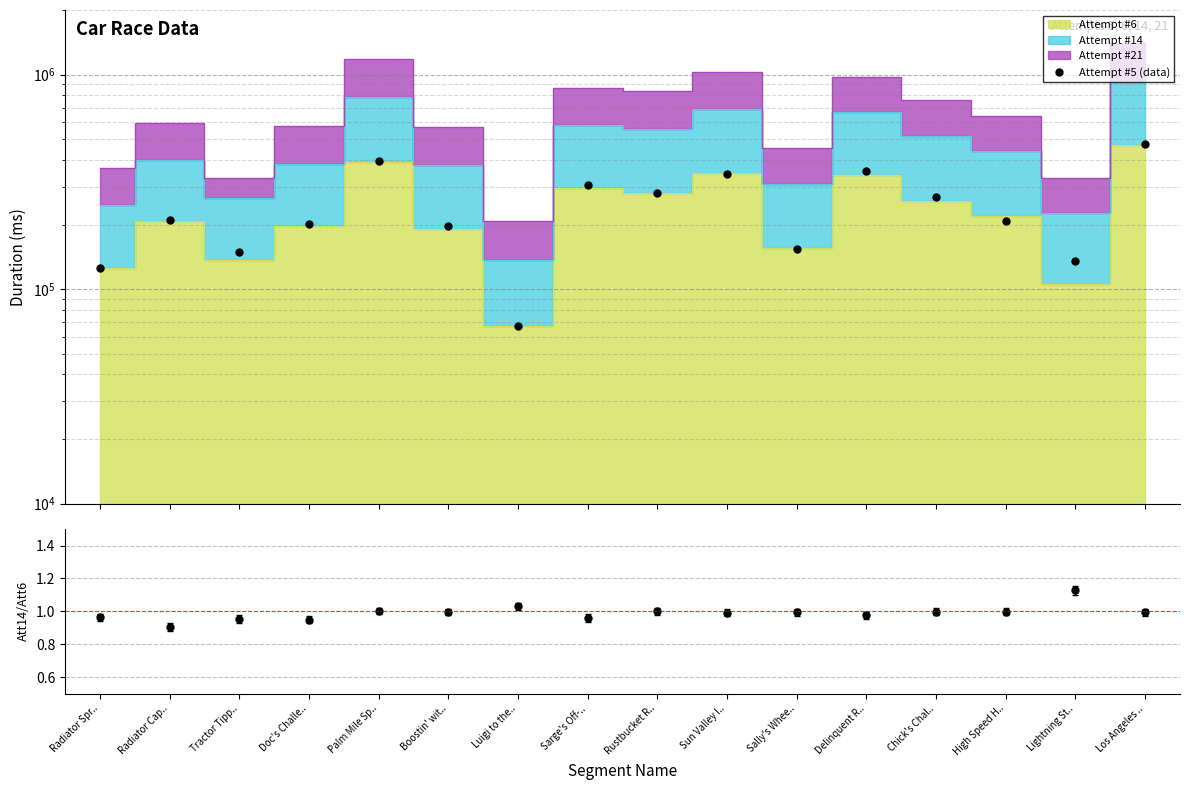

Reading left to right, extract all data points from this chart.

Radiator Spr..=126085	Radiator Cap..=210680	Tractor Tipp..=149222	Doc's Challe..=201934	Palm Mile Sp..=394418	Boostin' wit..=196147	Luigi to the..=67601	Sarge's Off-..=305898	Rustbucket R..=281781	Sun Valley I..=345267	Sally's Whee..=153703	Delinquent R..=353472	Chick's Chal..=267843	High Speed H..=207661	Lightning St..=134508	Los Angeles ..=475496